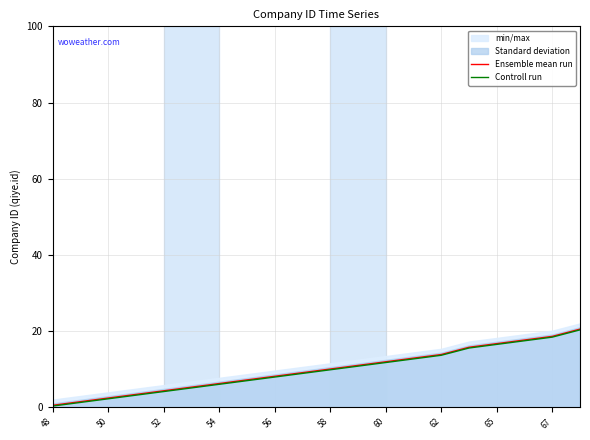

Does the chart display data point markers on the line(s)?

No